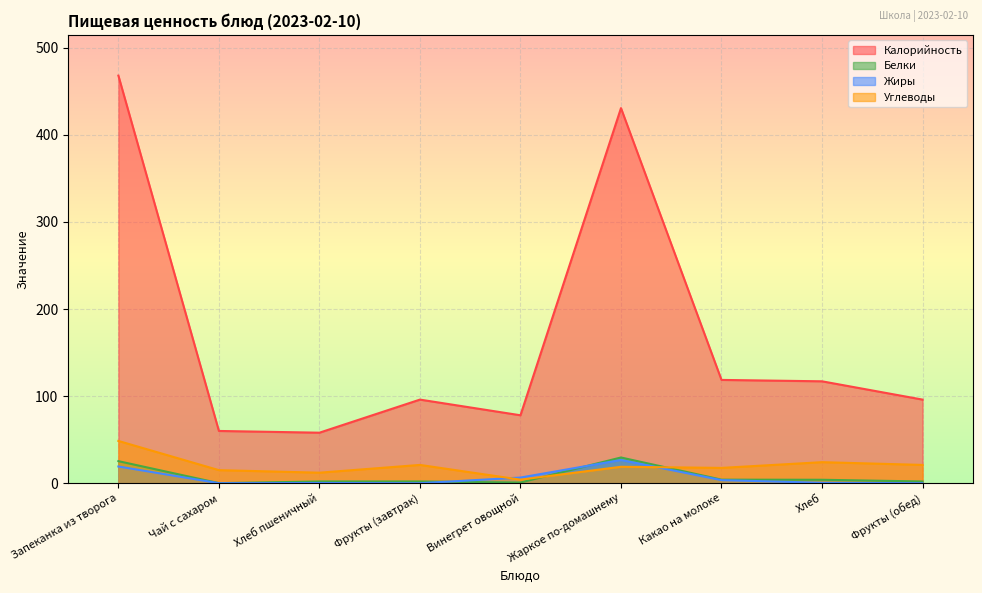

What is the sum of the Белки values at Фрукты (завтрак) and Винегрет овощной?

2.8